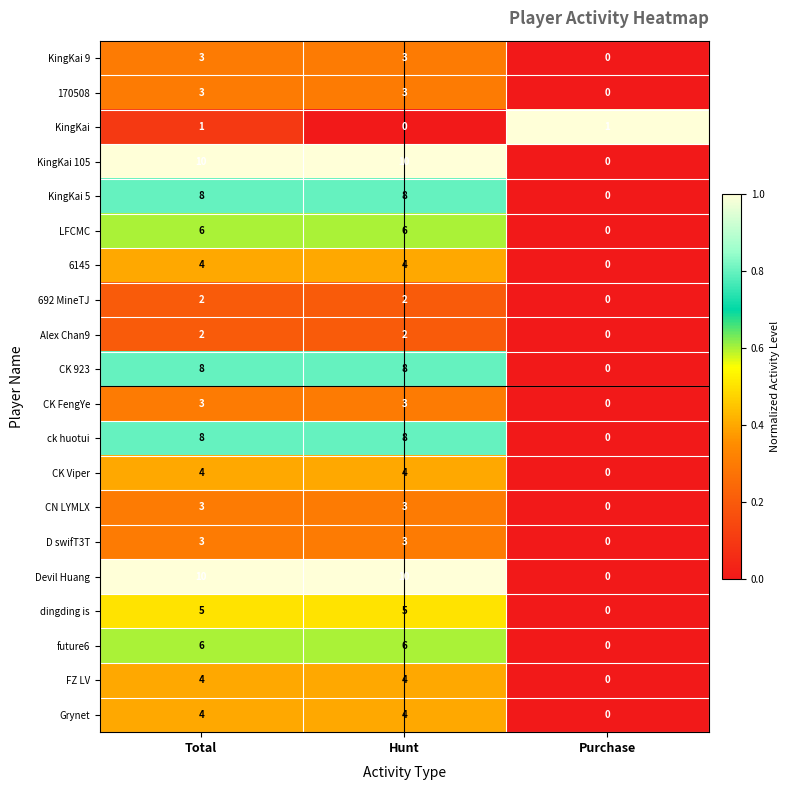

Count the number of categories in the chart.

3